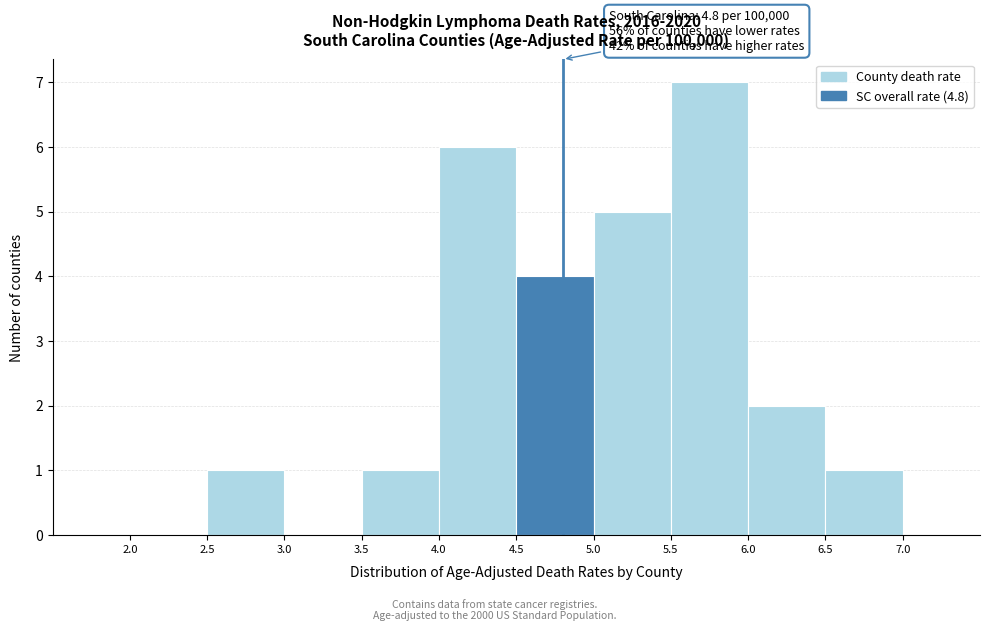

Over which range of the x-axis is the bar tallest?

5.5 to 6.0